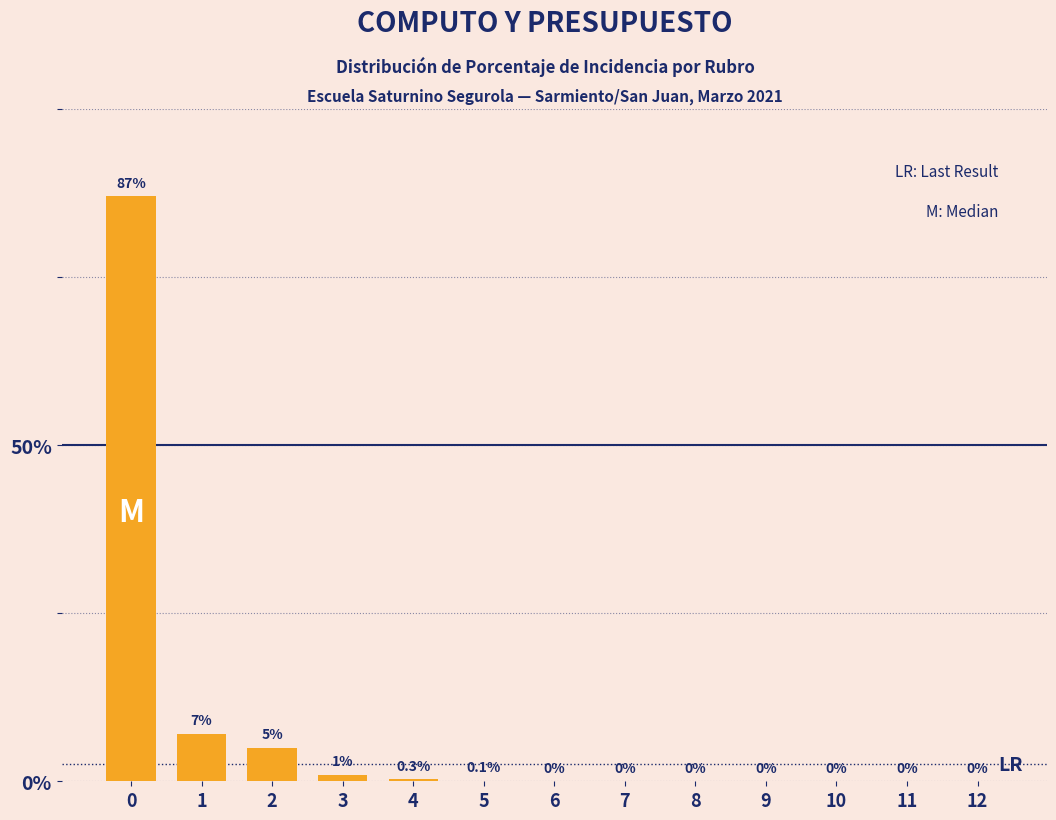

Reading left to right, list all the values displayed in this chart.

0=87.0	1=7.0	2=5.0	3=1.0	4=0.3	5=0.1	6=0.0	7=0.0	8=0.0	9=0.0	10=0.0	11=0.0	12=0.0